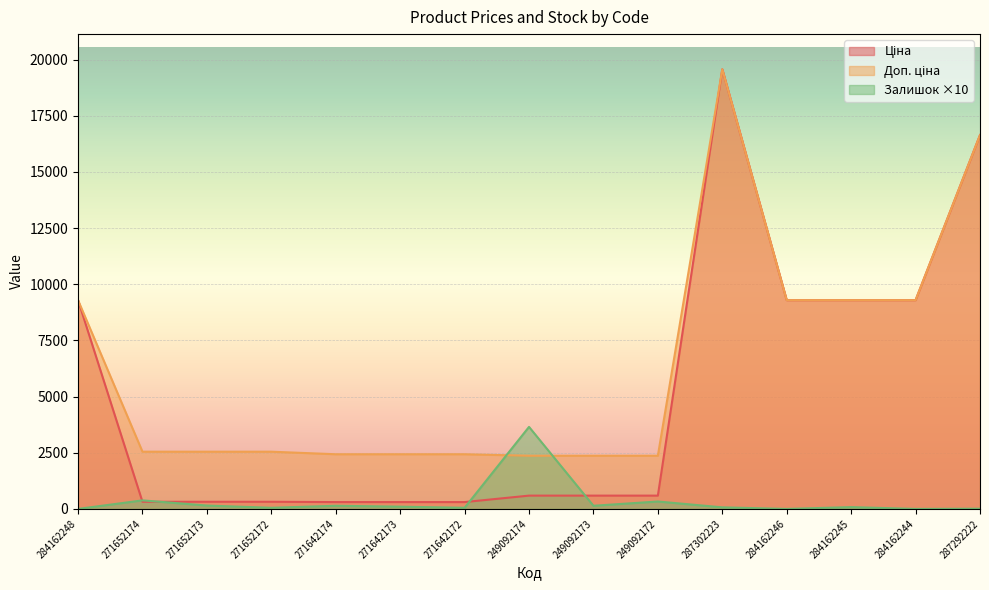

How many data points in Доп. ціна are above 2546?

9